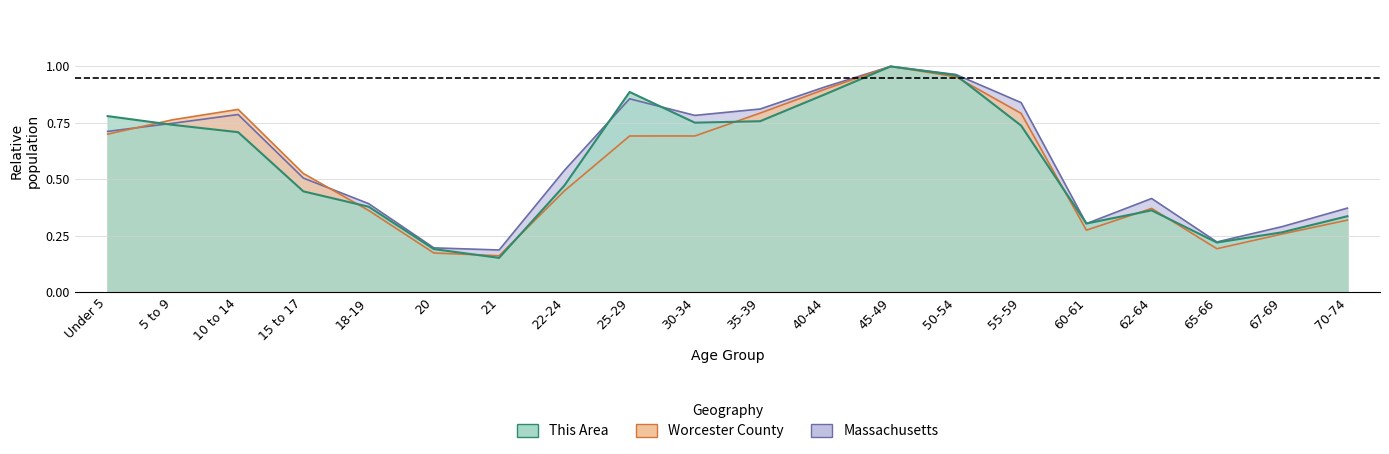

Rank the series by their average value, from highest to lowest.

Massachusetts, This Area, Worcester County